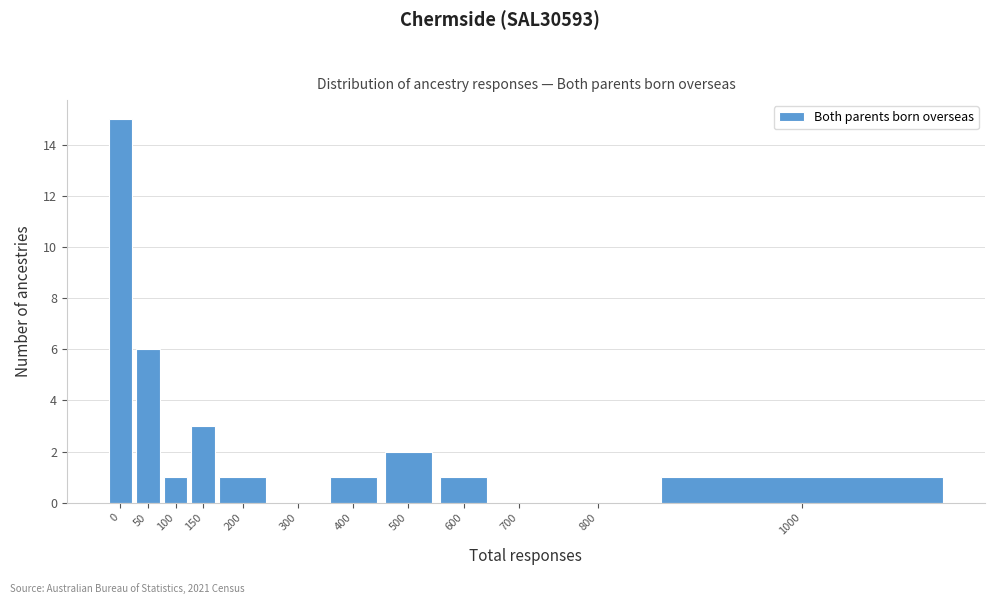

Reading right to left, transcribe all the data shown in this chart.

1000=1	800=0	700=0	600=1	500=2	400=1	300=0	200=1	150=3	100=1	50=6	0=15